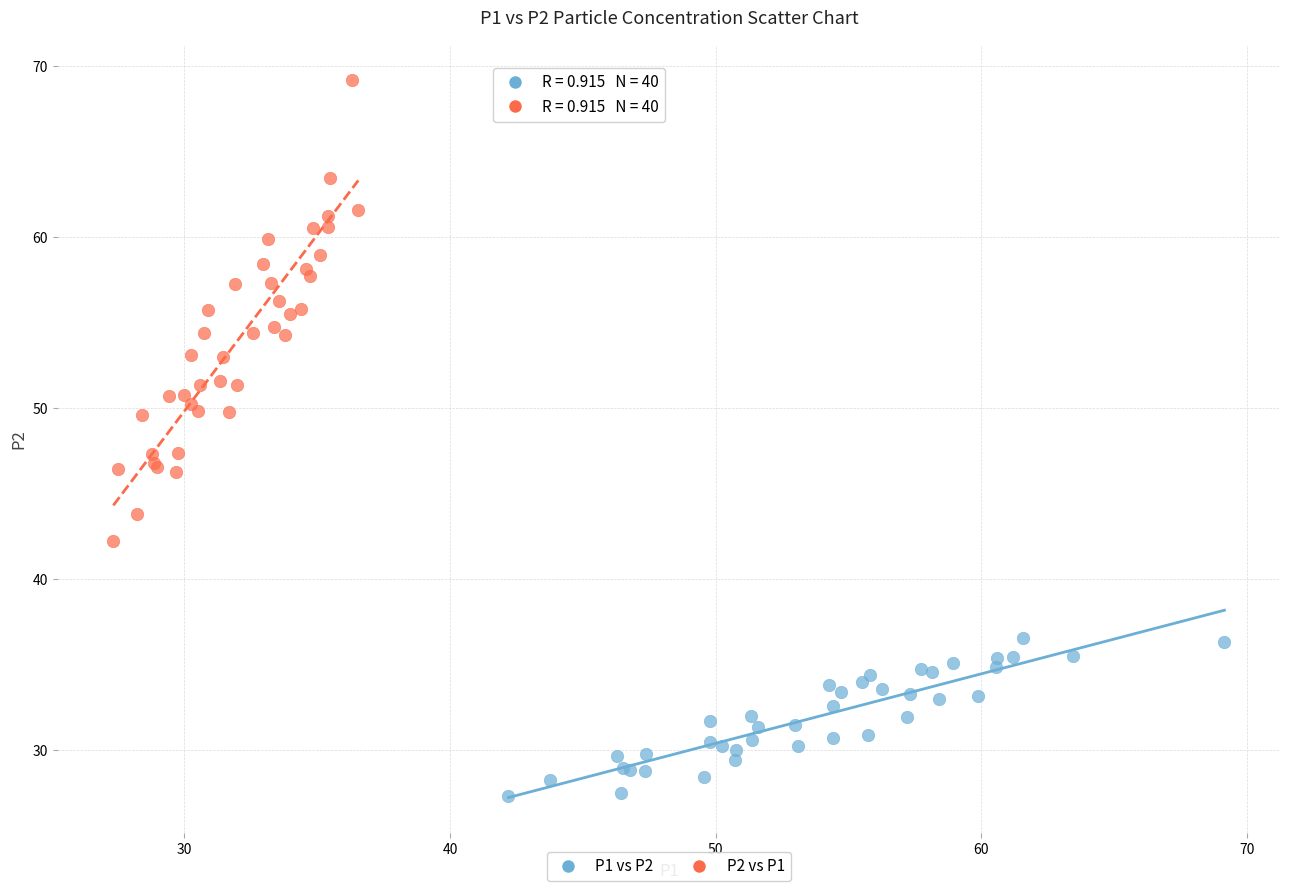

Which series contains the highest Y value?

P2 vs P1